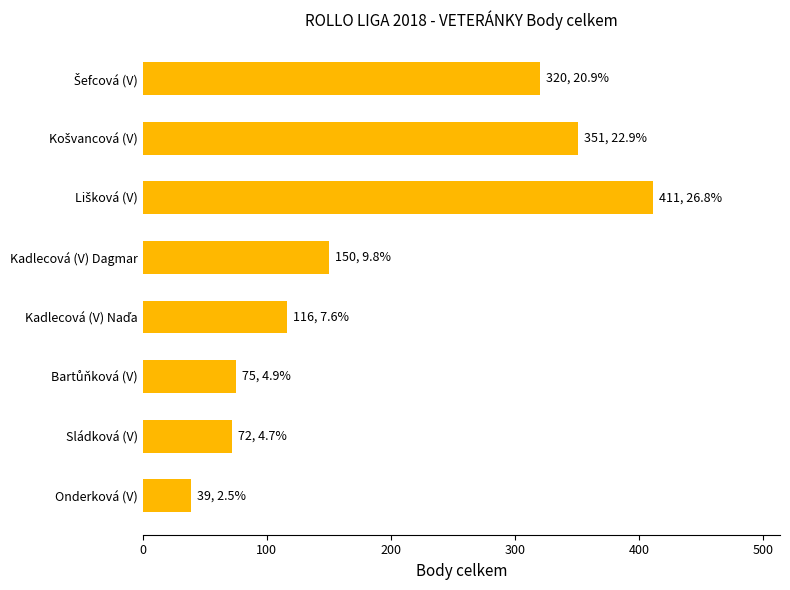

At which category does the chart reach its minimum across all series?

Onderková (V)